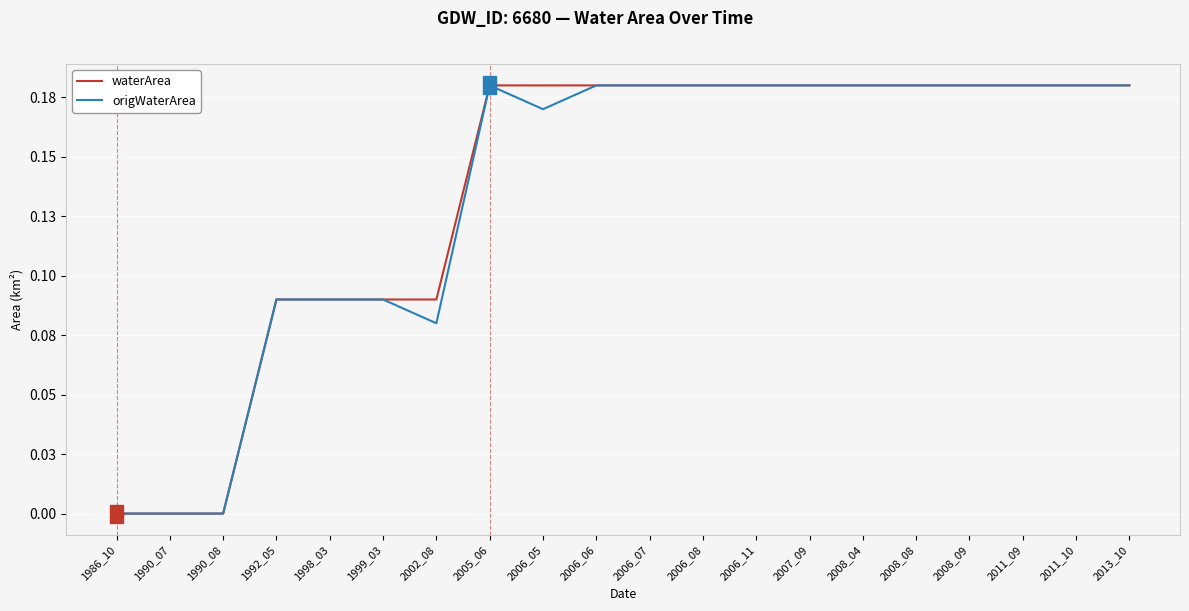

Rank the series by their maximum value, from highest to lowest.

waterArea, origWaterArea